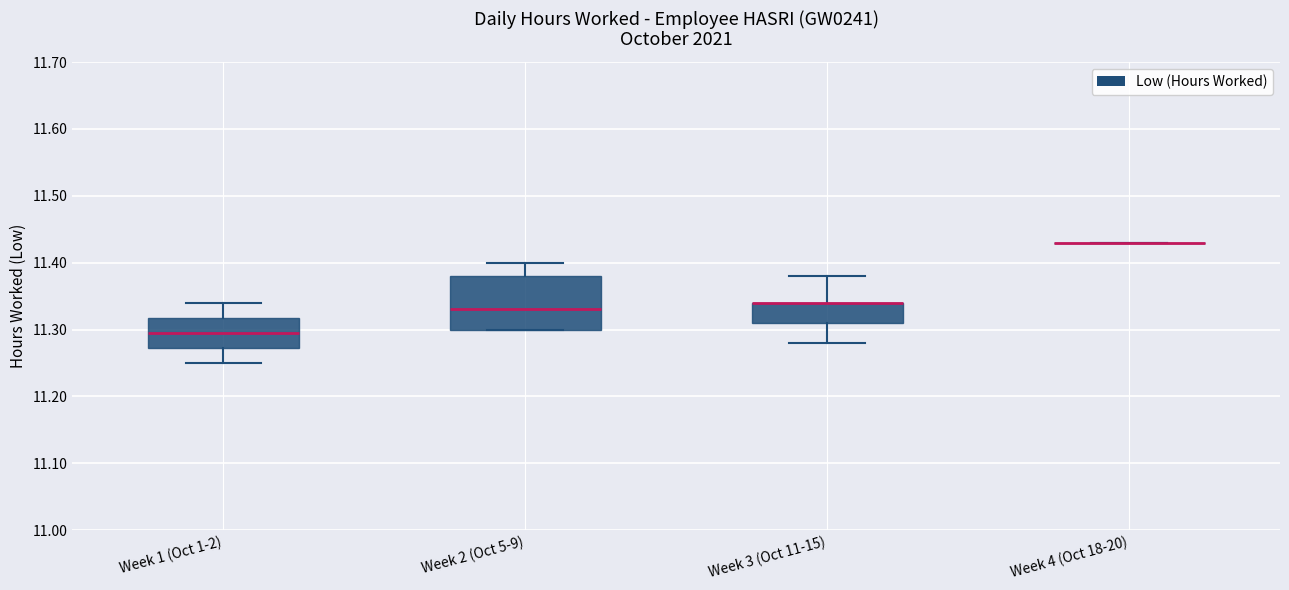

Which box is the tallest, from its lower edge to its upper edge?

Week 2 (Oct 5-9)